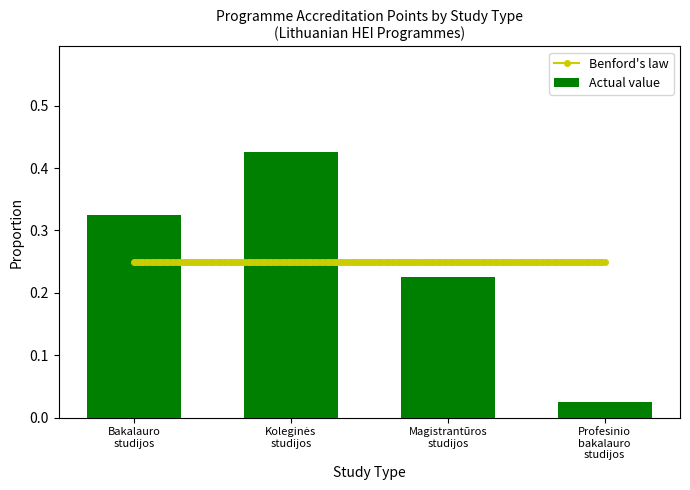

At which label is the value closest to 2?

Bakalauro studijos